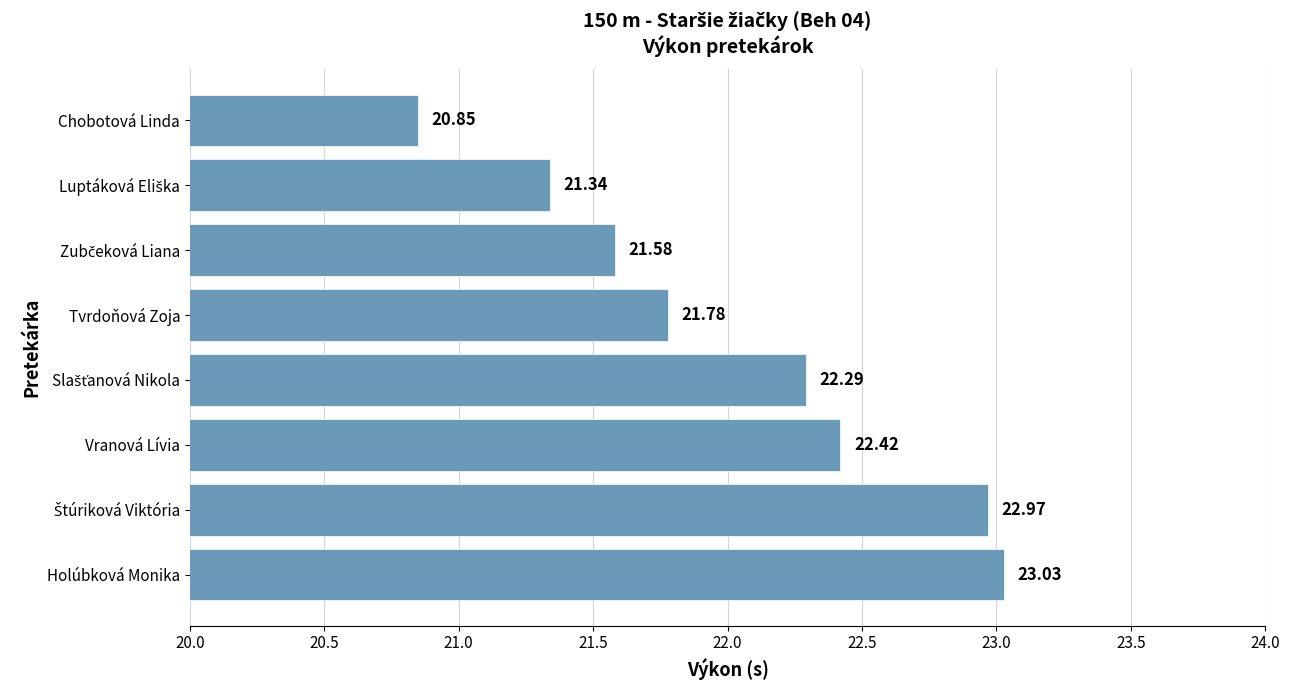

What is the sum of all values?

176.3